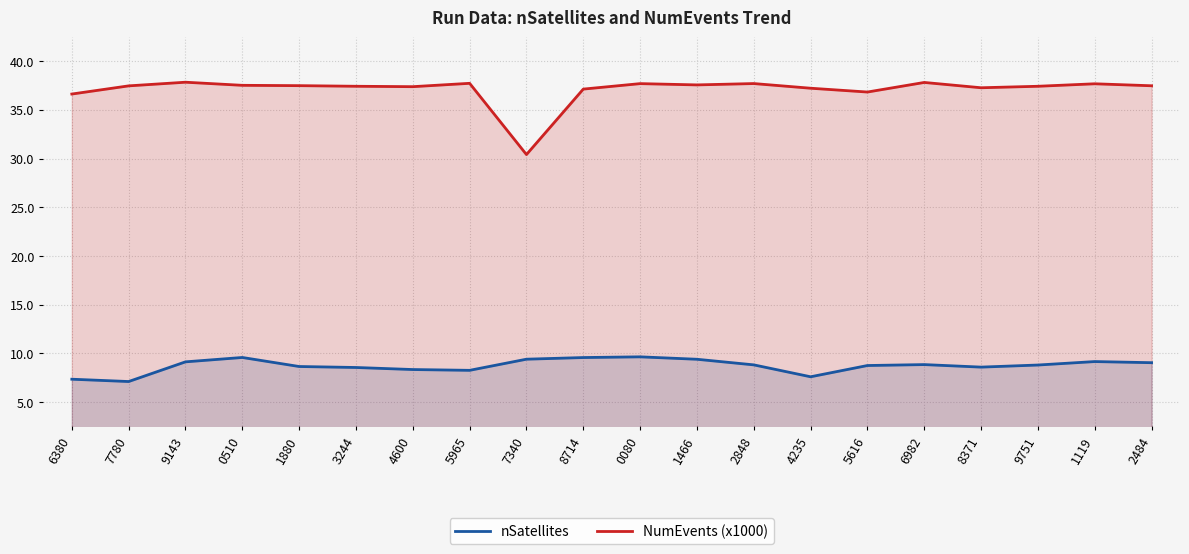

True or false: nSatellites and NumEvents (x1000) cross at least once.

False